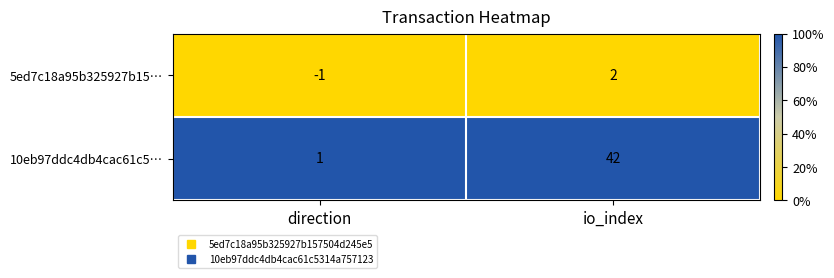

Reading left to right, list all the values displayed in this chart.

5ed7c18a95b325927b15…: direction=-1	io_index=2
10eb97ddc4db4cac61c5…: direction=1	io_index=42